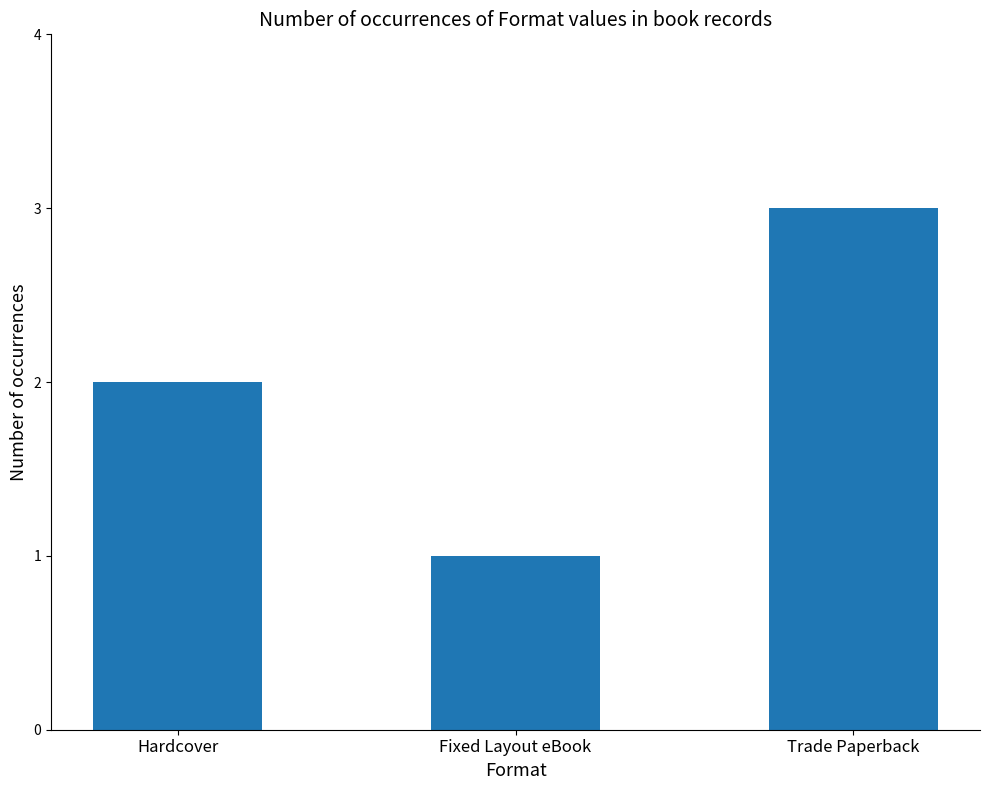

Is it true that the value at Hardcover is 0?

False